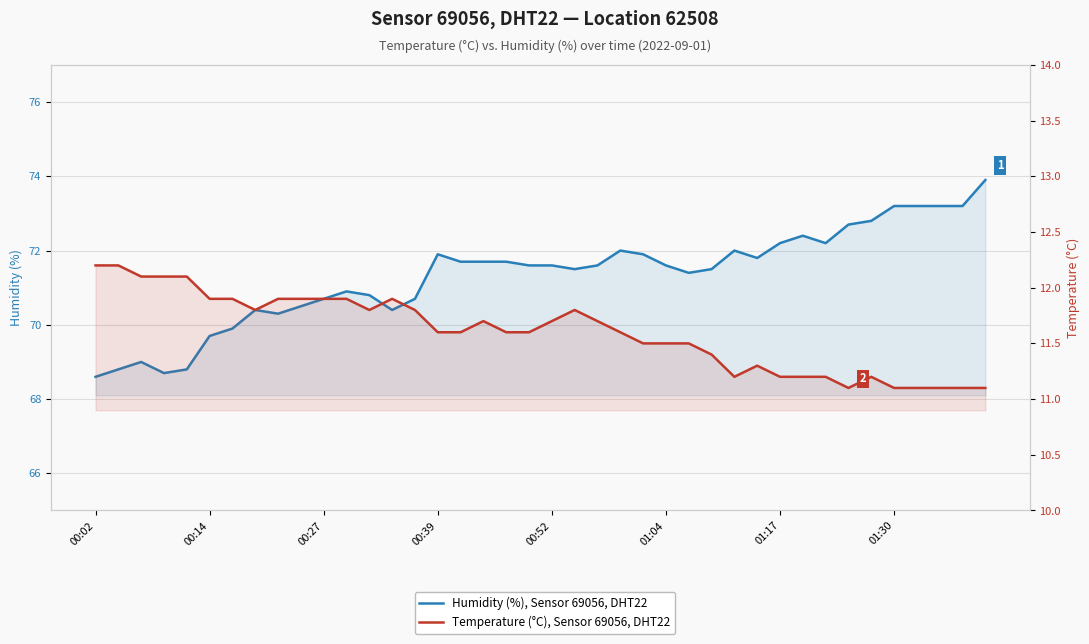

What is the value of the Humidity (%), Sensor 69056, DHT22 point at the 28th from the left?

71.5